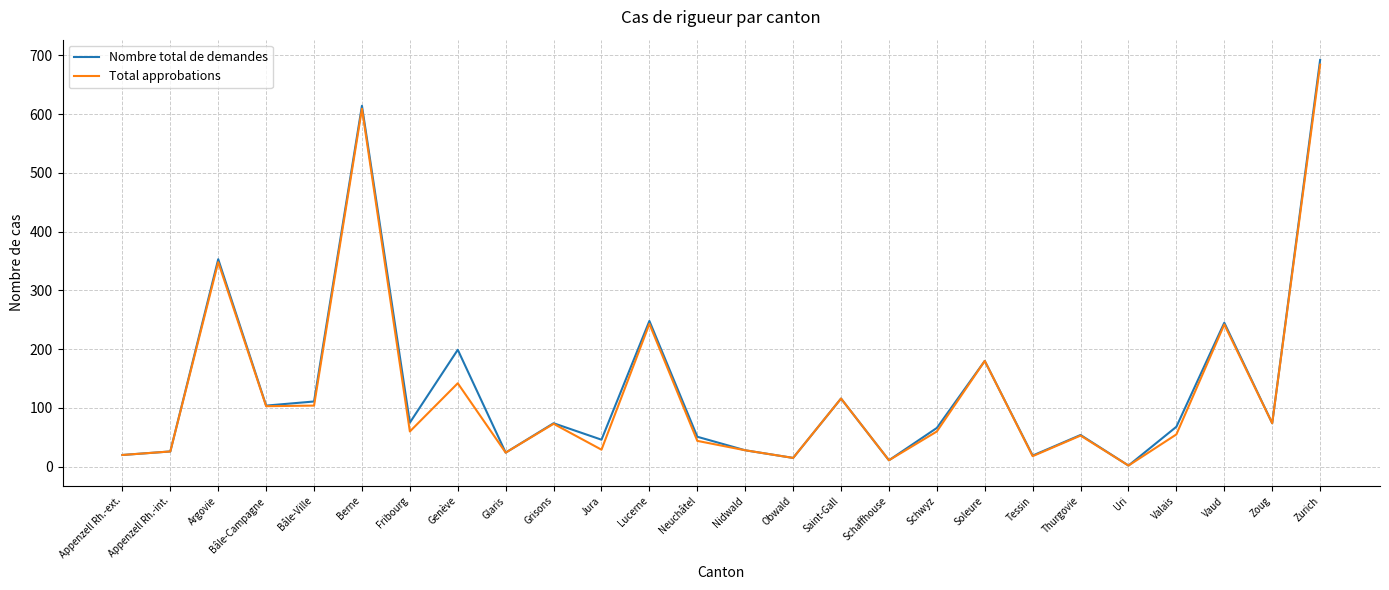

What is the difference between the maximum and minimum values in the Nombre total de demandes series?

690